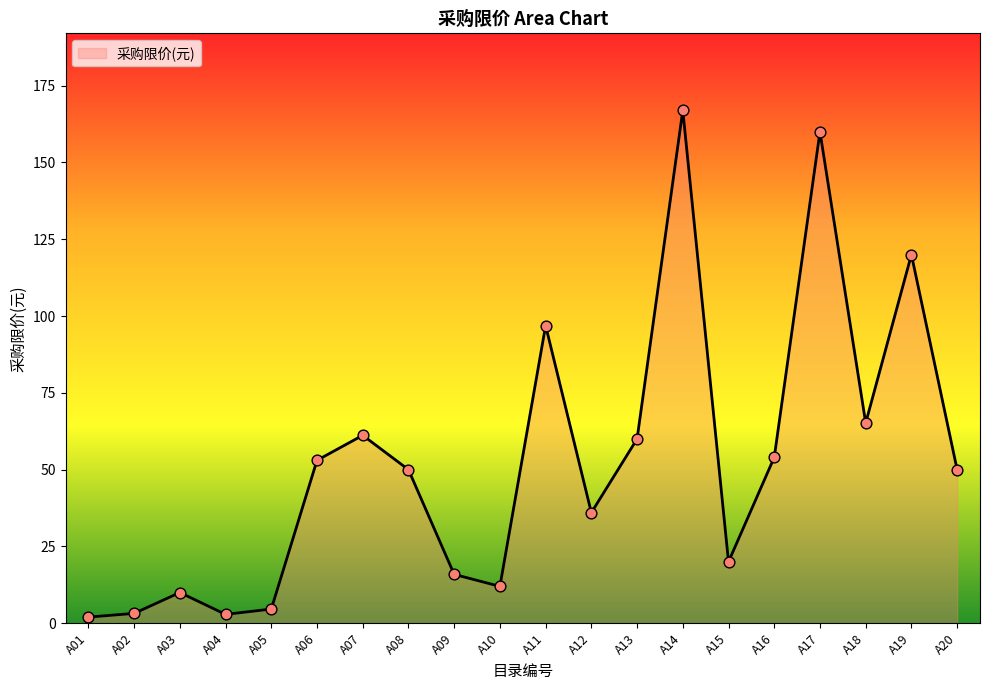

What is the change in value from A02 to A13?

+56.8